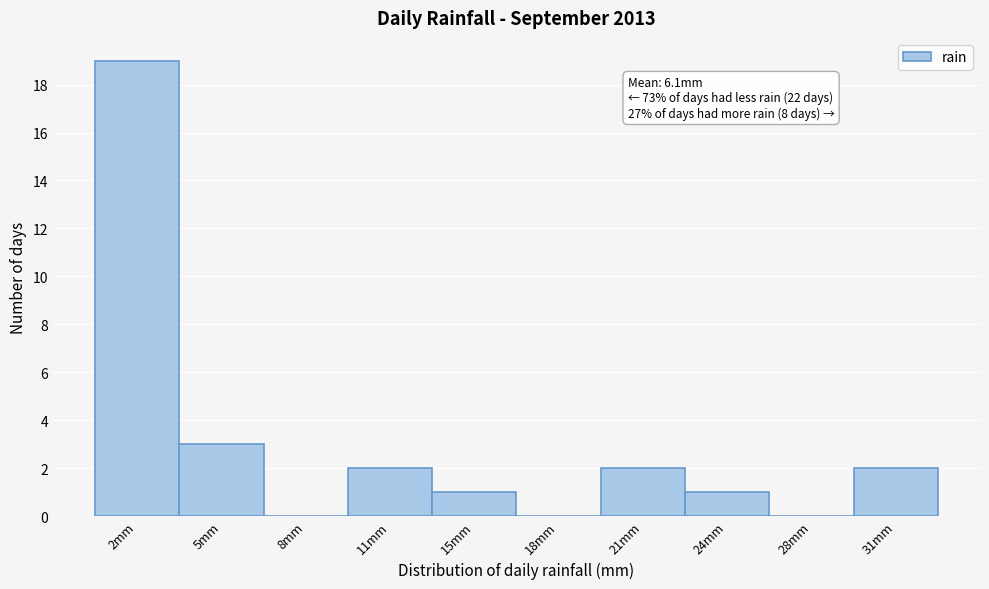

Reading left to right, what are all the values shown in this chart?

2mm=19	5mm=3	8mm=0	11mm=2	15mm=1	18mm=0	21mm=2	24mm=1	28mm=0	31mm=2